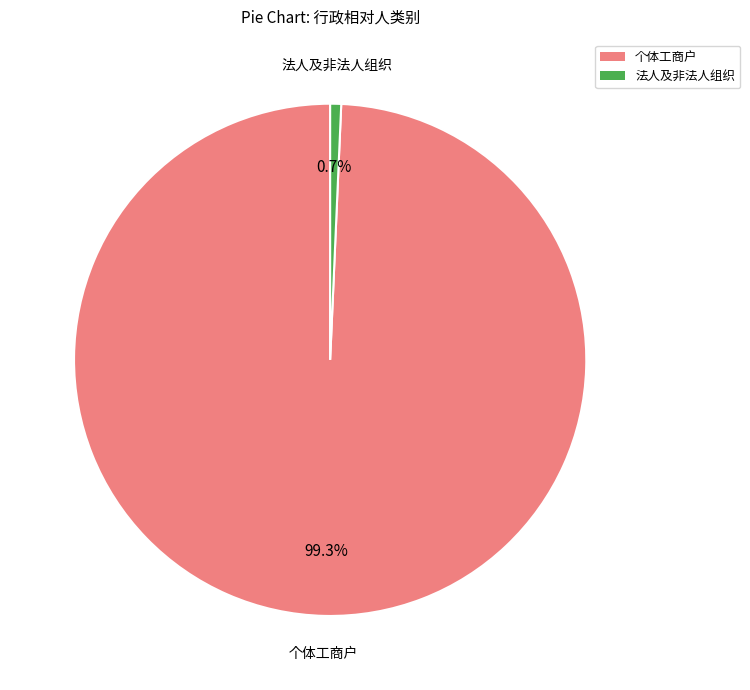

To the nearest percent, what portion does 个体工商户 represent?

99%